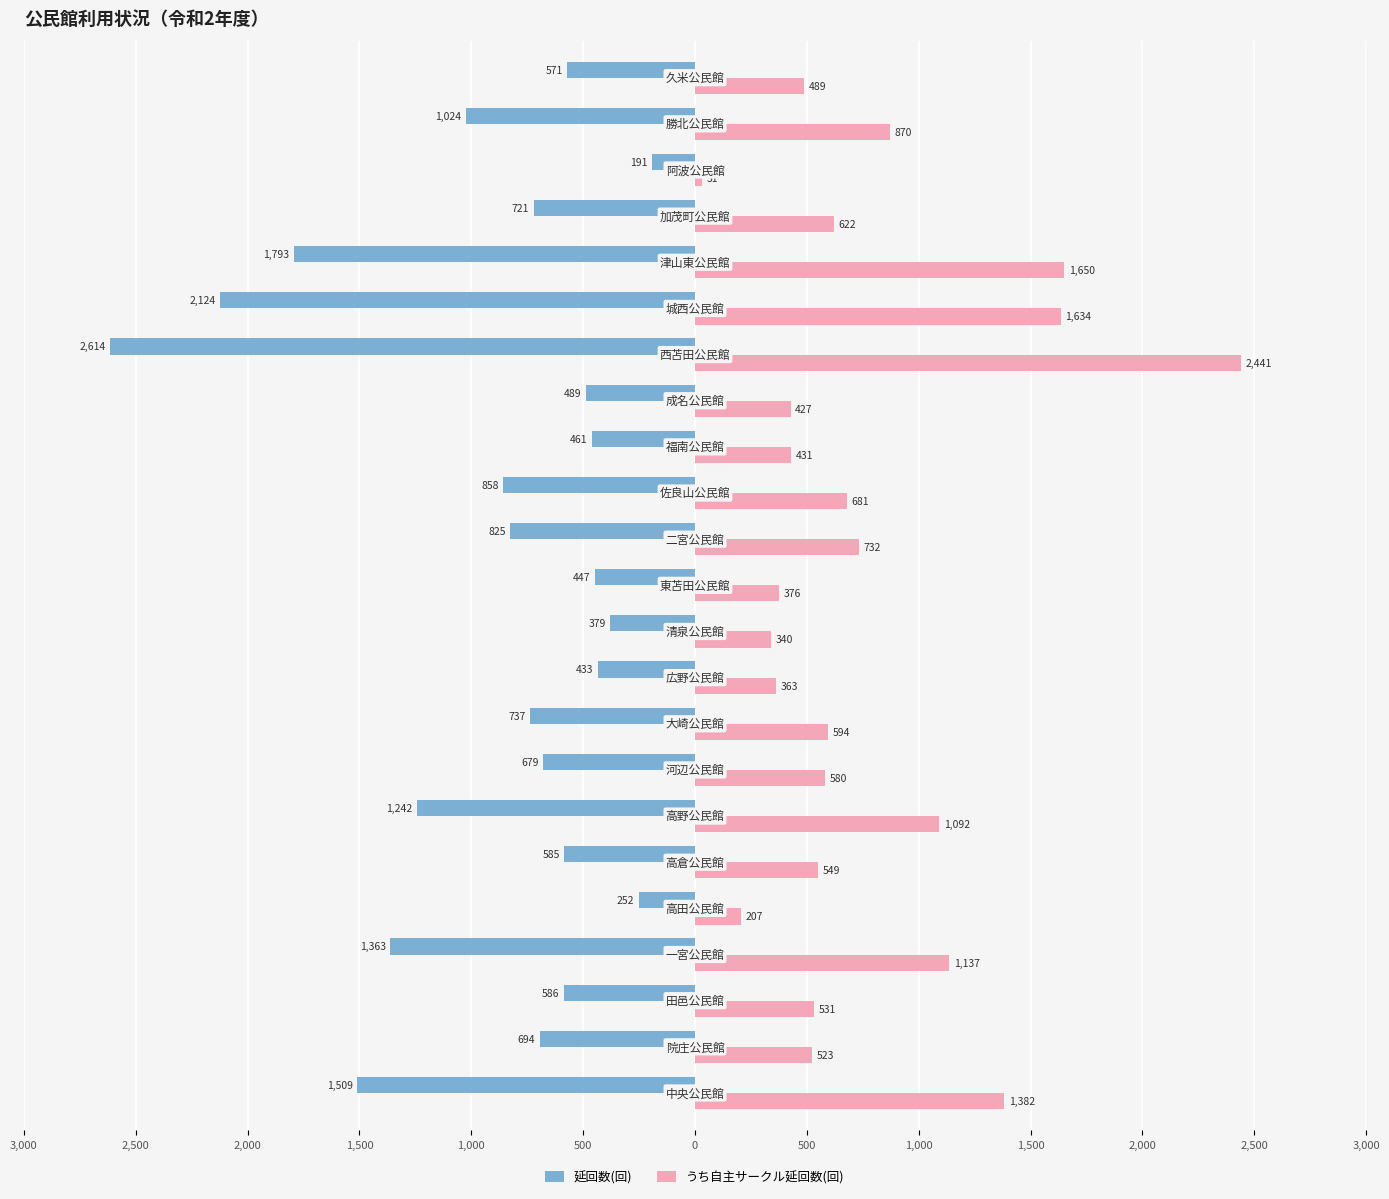

What are all the series names shown in the legend?

延回数(回), うち自主サークル延回数(回)